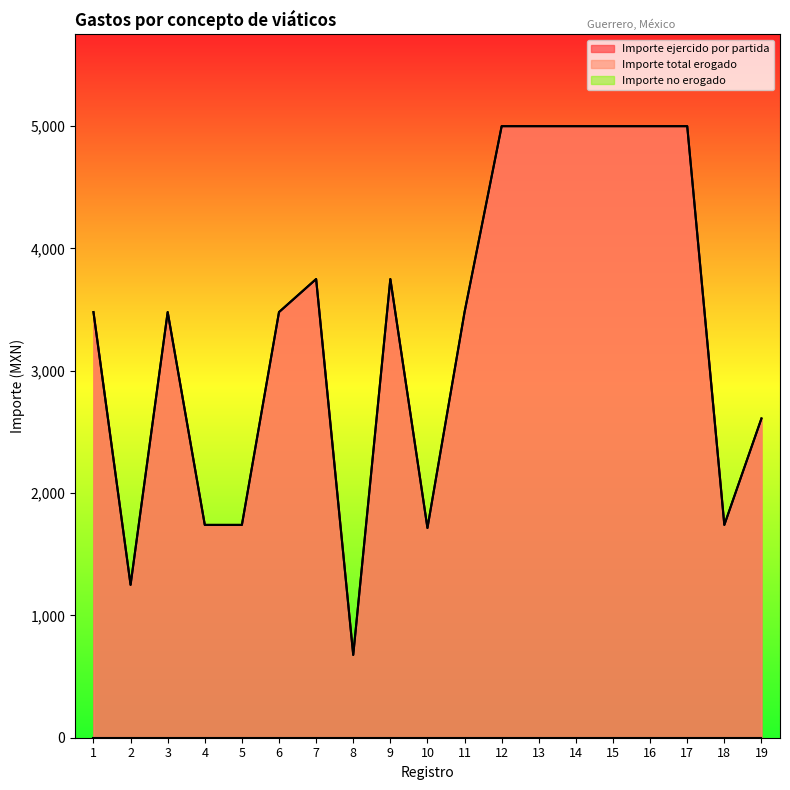

Which series changed the most between 1 and 7?

Importe ejercido por partida